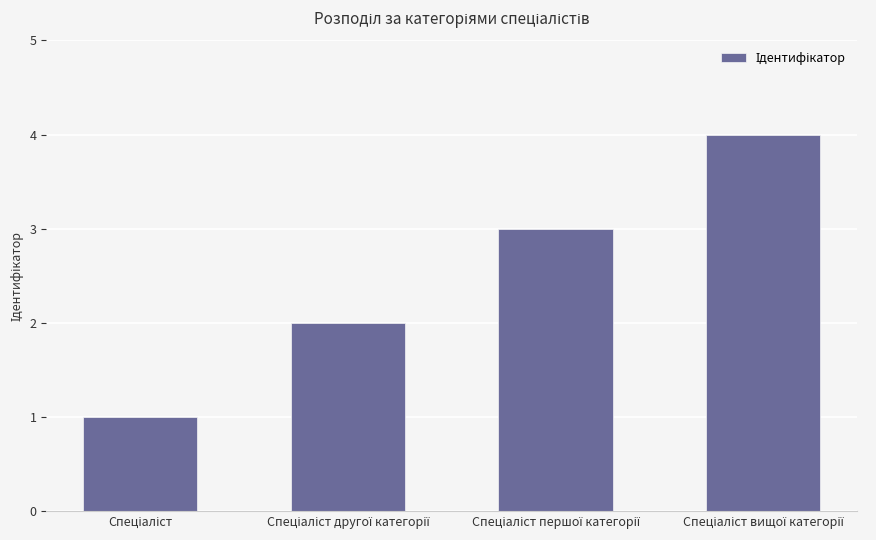

What is the greatest value displayed?

4